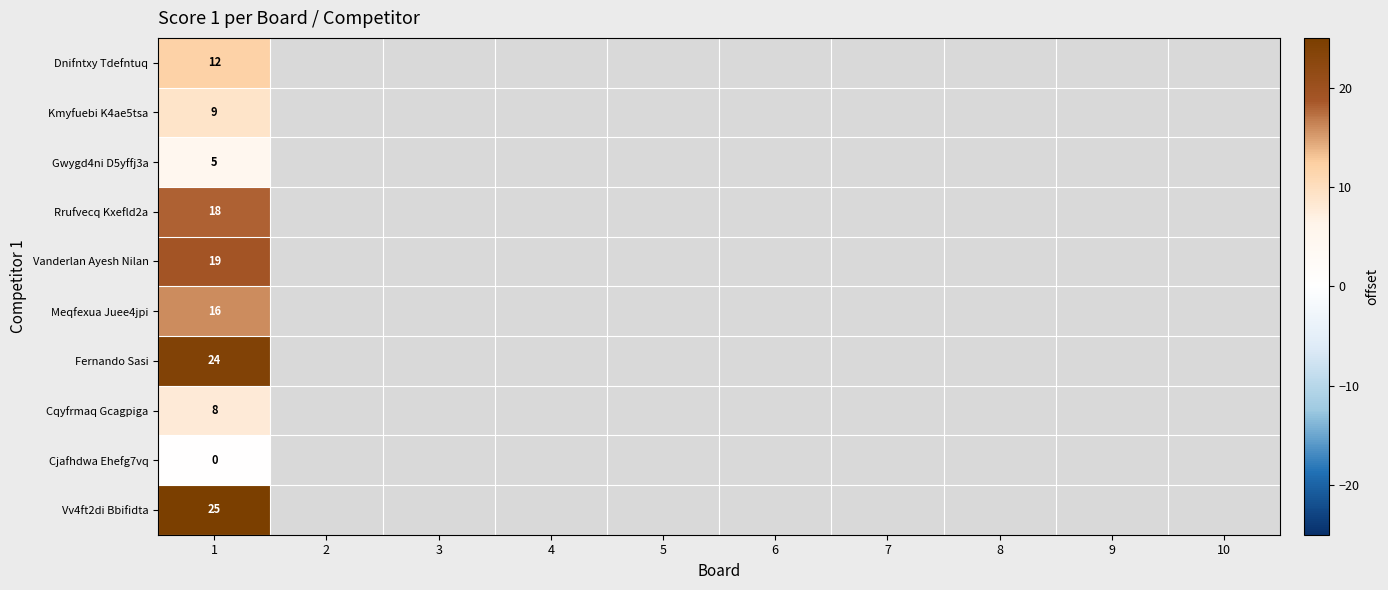

How many categories are shown in the chart?

10